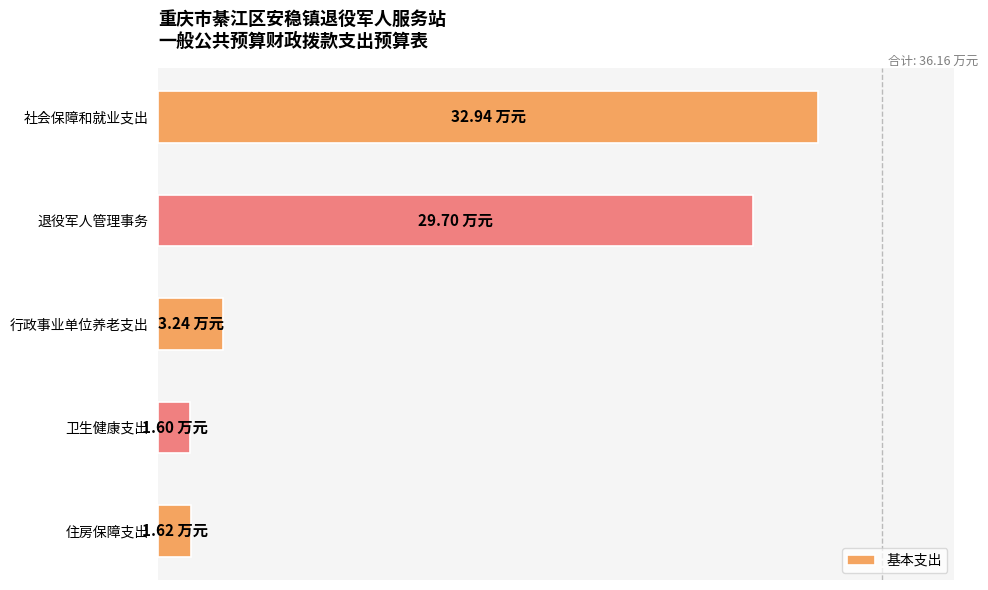

How many categories are shown in the chart?

5